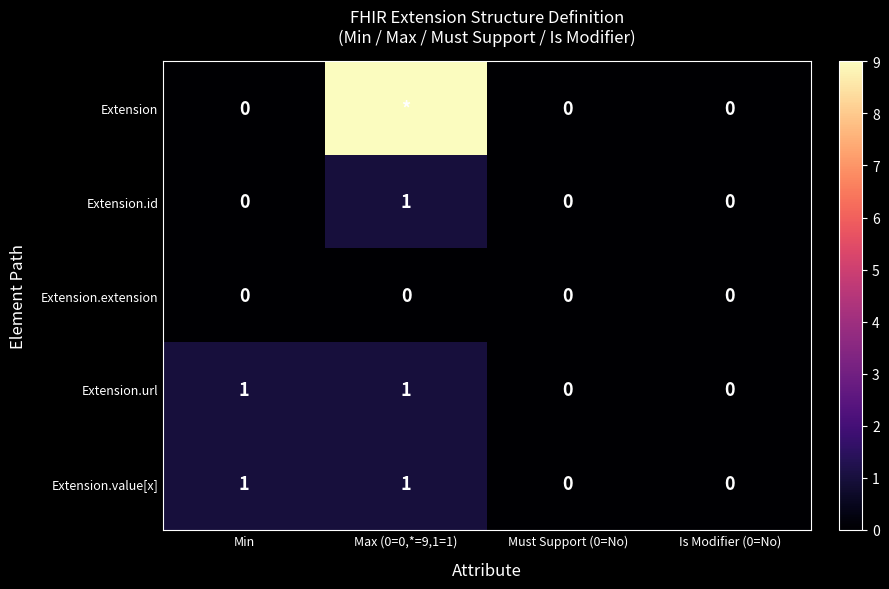

Between Max (0=0,*=9,1=1) and Is Modifier (0=No), which is larger?

Max (0=0,*=9,1=1)